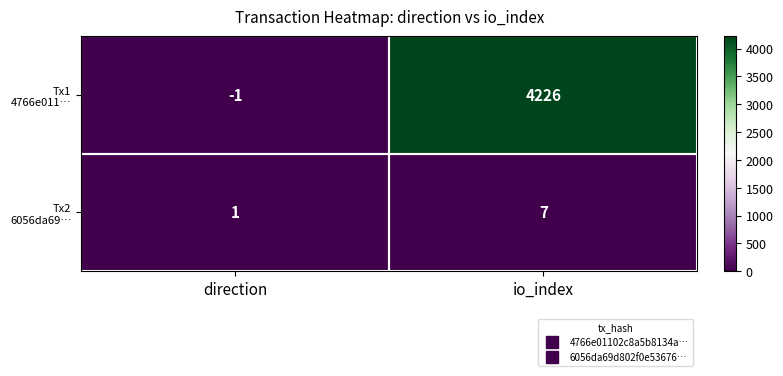

What is the spread (max minus min) of values at io_index?

4219